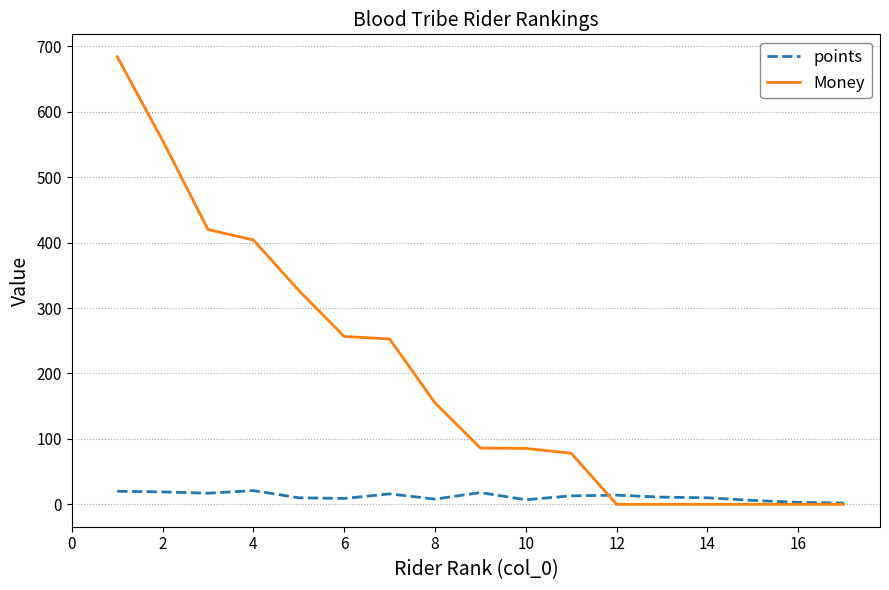

How many distinct data groups are displayed?

2